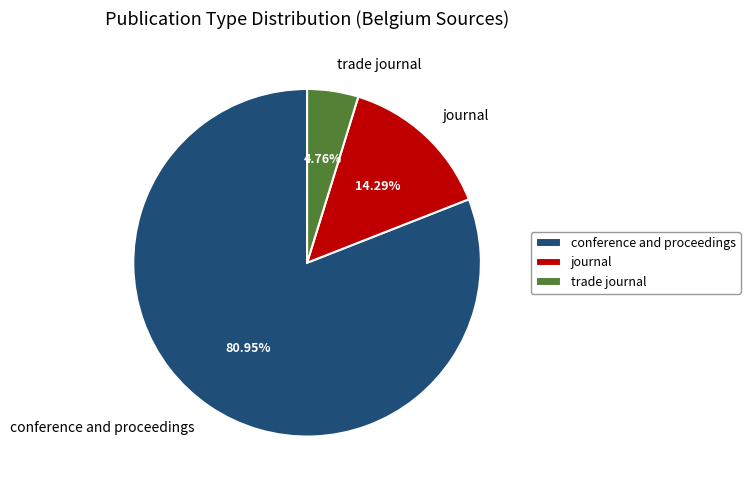

Approximately how many times larger is the value at journal compared to conference and proceedings?

0.2